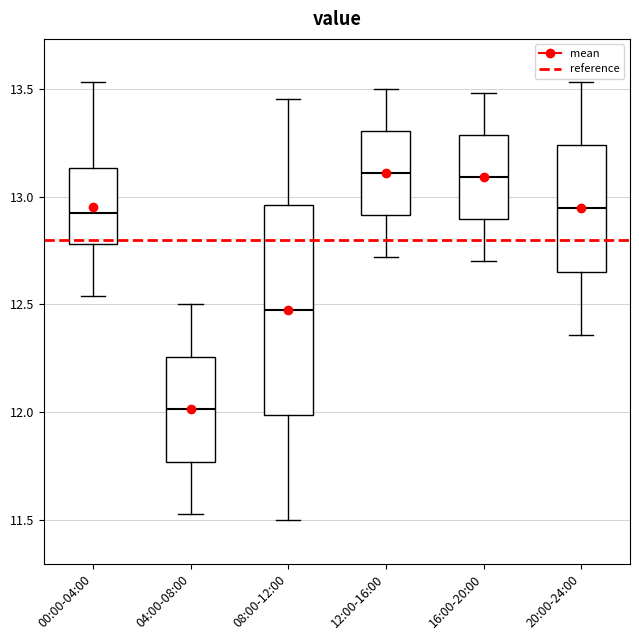

Which box has the lowest median line?

04:00-08:00